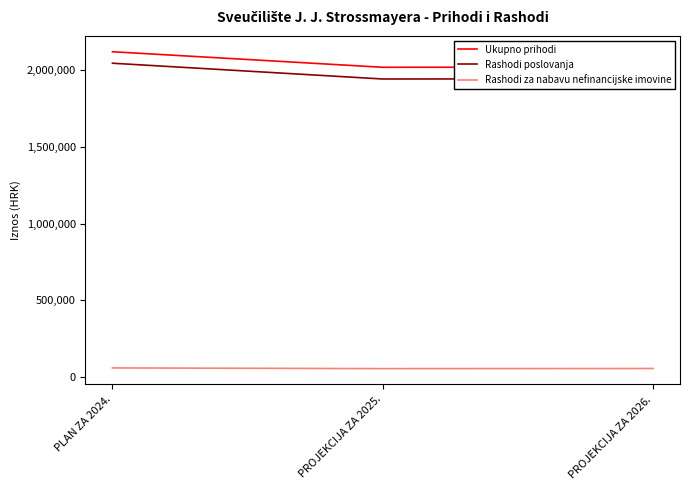

What is the difference between the Rashodi poslovanja values at PLAN ZA 2024. and PROJEKCIJA ZA 2025.?

102640